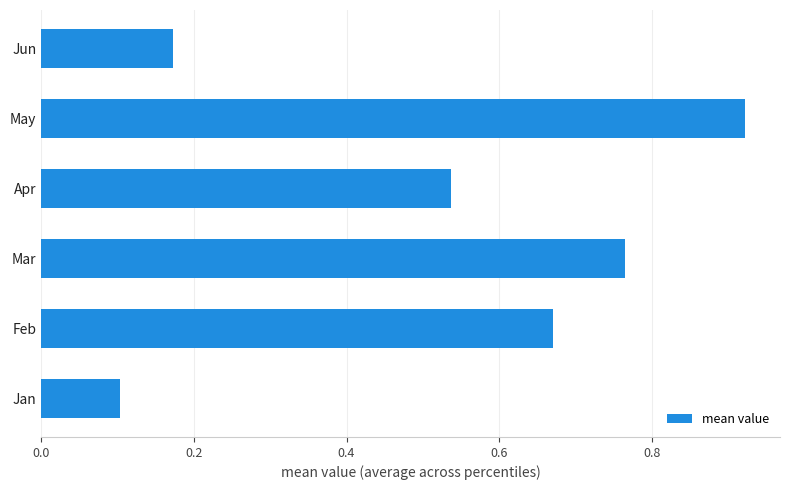

Which has a higher value, Jun or Jan?

Jun